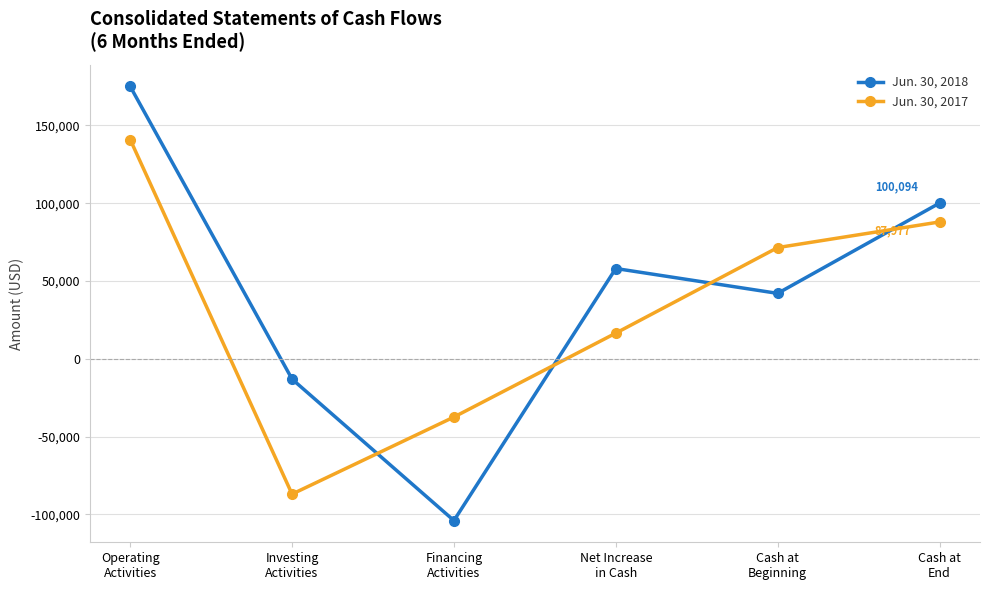

How many positive values does the Jun. 30, 2018 series have?

4